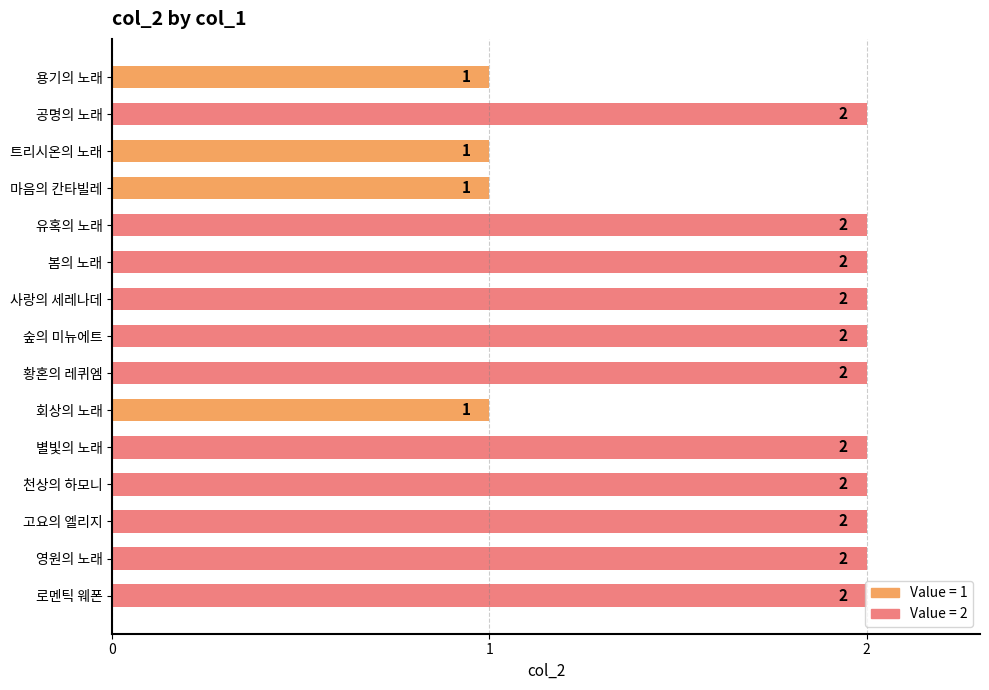

What is the maximum value shown in the chart?

2